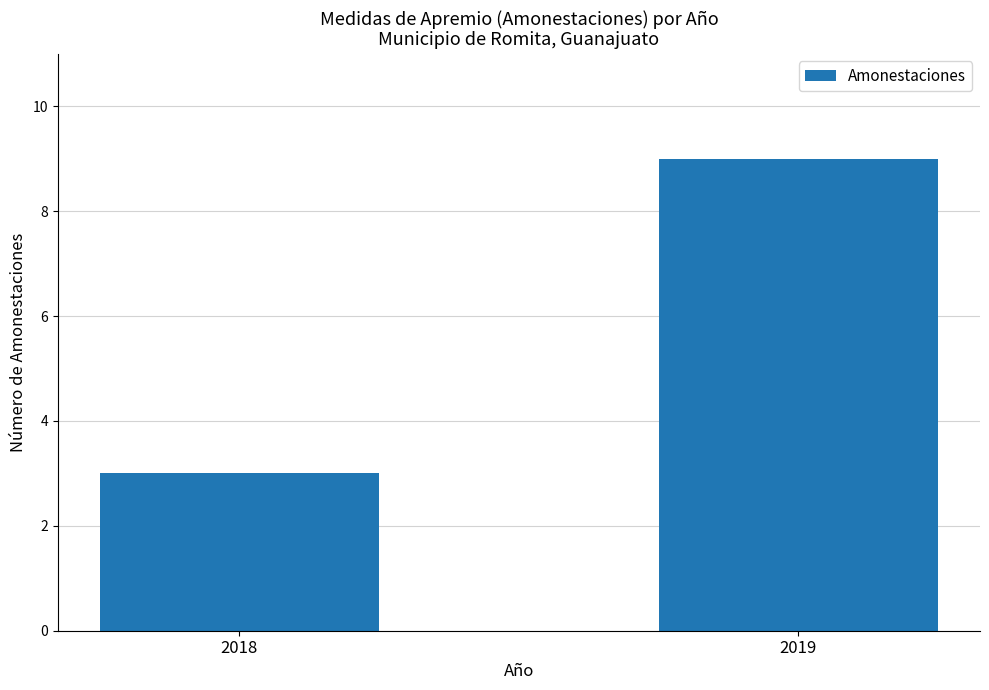

The chart shows a value of 1 at 2018. True or false?

False